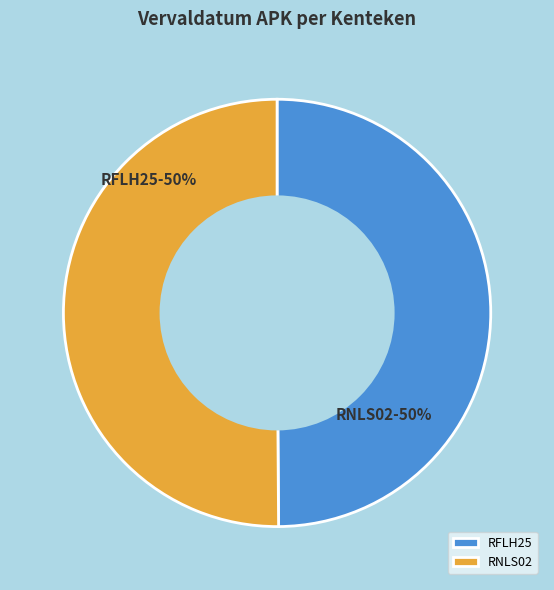

Is the sum of RNLS02 and RFLH25 greater than half?

Yes